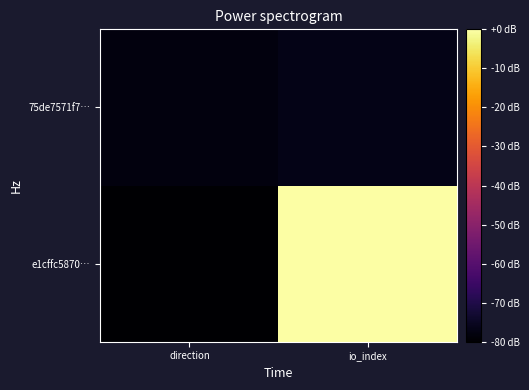

Which has a higher value, direction or io_index?

io_index